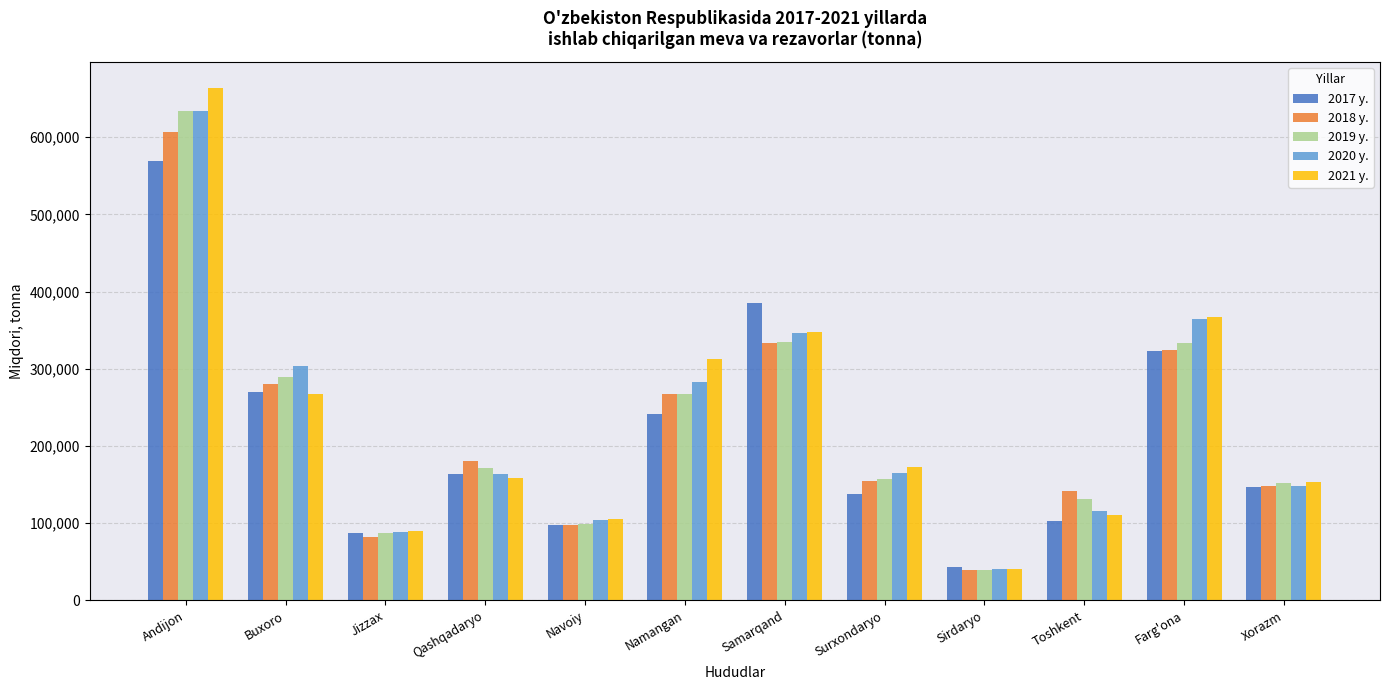

What is the difference between the second highest and minimum values in the 2018 y. series?

294667